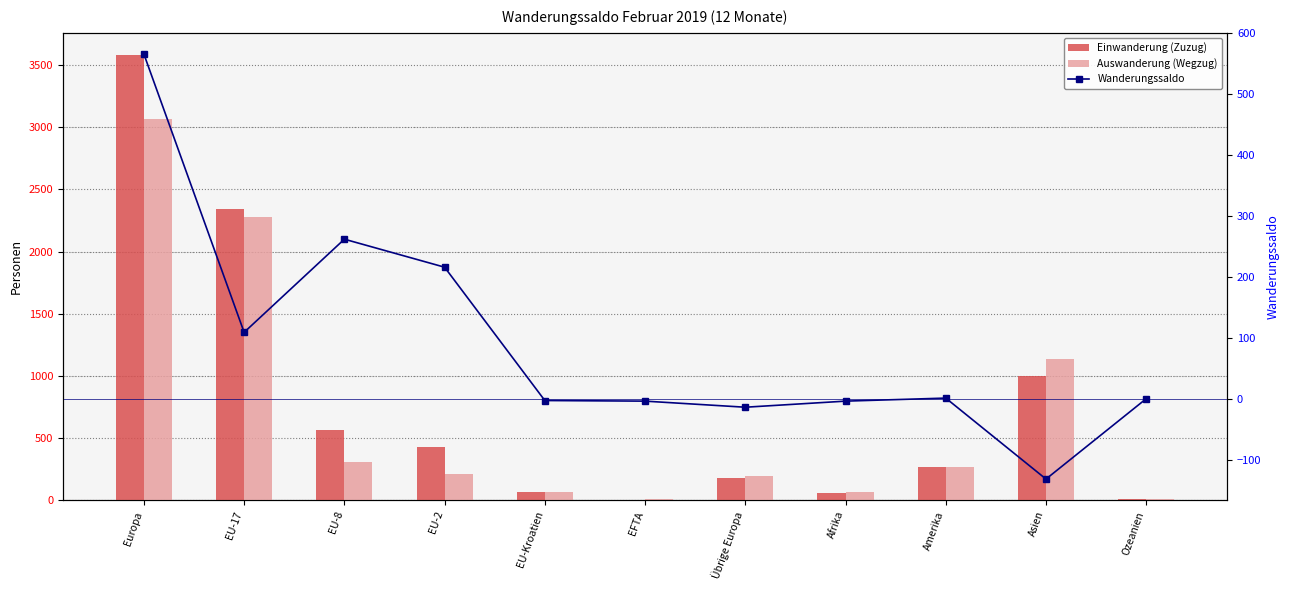

What is the label of the 1st bar from the right?

Ozeanien